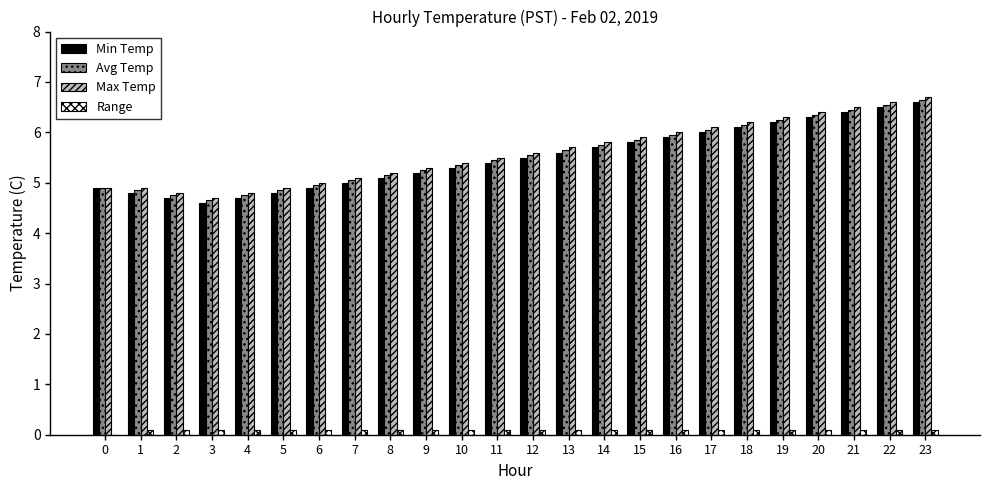

Are the bars horizontal?

No